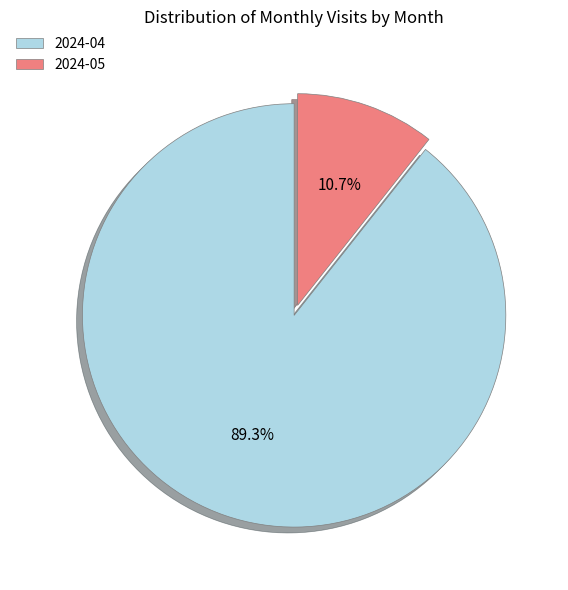

Approximately how many times larger is the value at 2024-05 compared to 2024-04?

0.1